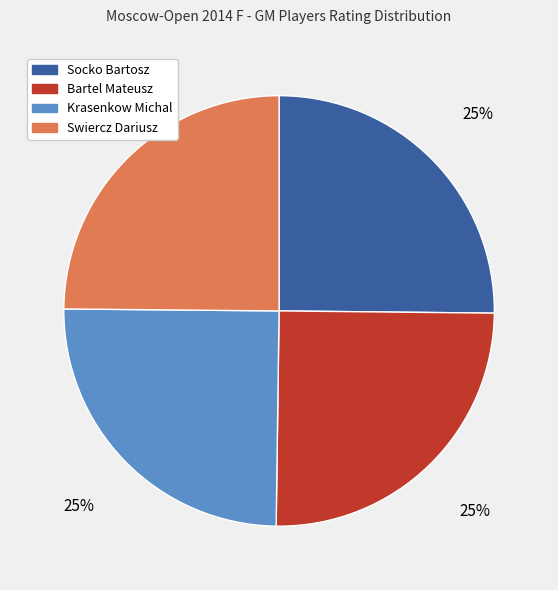

Does Socko Bartosz account for over 50% of the chart?

No